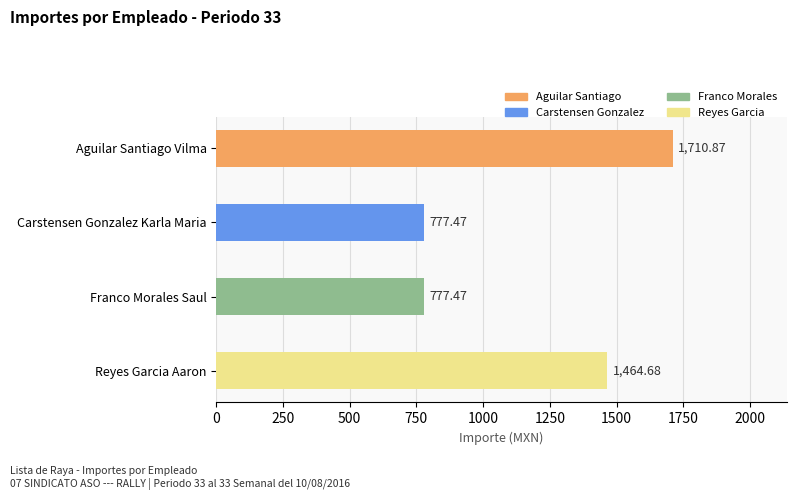

At which category does the chart reach its peak across all series?

Aguilar Santiago Vilma